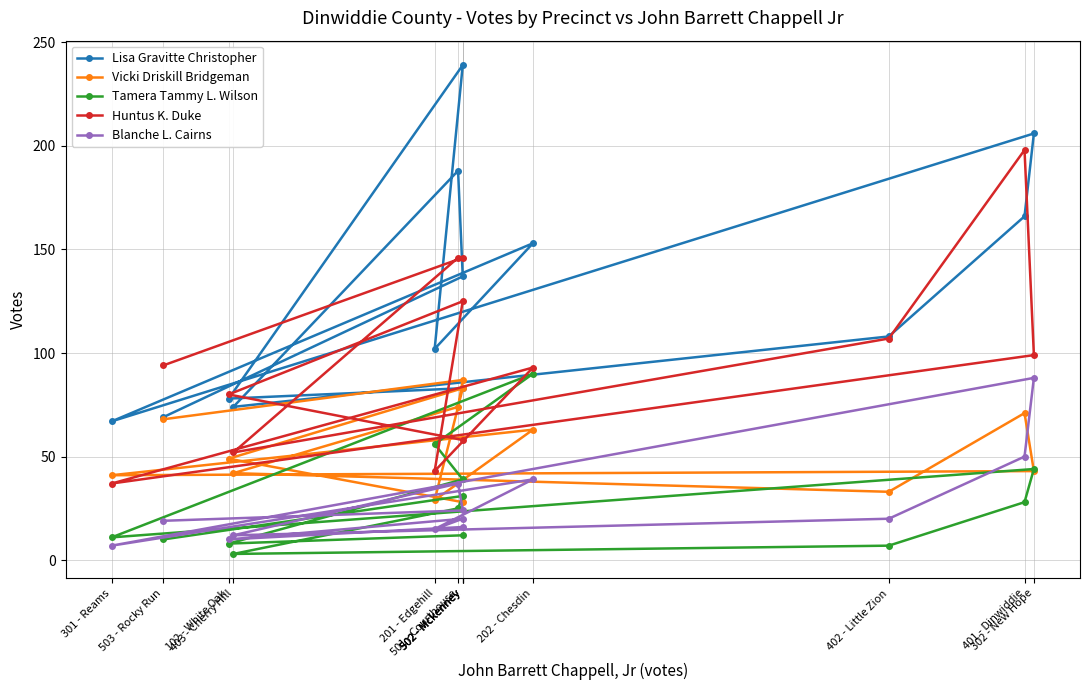

Reading left to right, list all the values displayed in this chart.

Lisa Gravitte Christopher: 83	78	239	102	153	67	206	166	108	74	188	137	69
Vicki Driskill Bridgeman: 28	49	83	29	63	41	43	71	33	42	74	87	68
Tamera Tammy L. Wilson: 12	8	39	56	90	11	44	28	7	3	25	31	10
Huntus K. Duke: 58	80	125	43	93	37	99	198	107	52	146	146	94
Blanche L. Cairns: 16	10	20	15	39	7	88	50	20	12	37	24	19